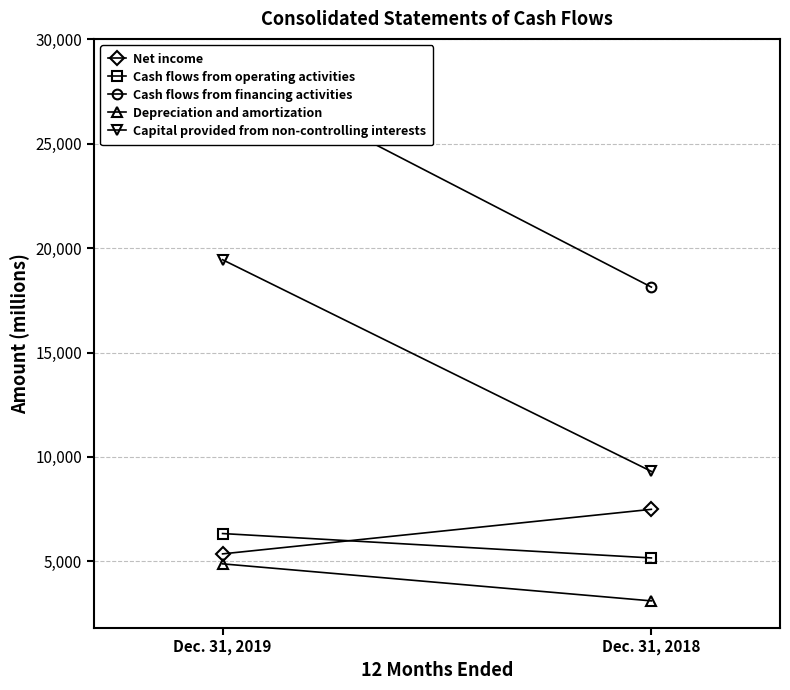

The value of Capital provided from non-controlling interests at Dec. 31, 2019 is 12243. True or false?

False